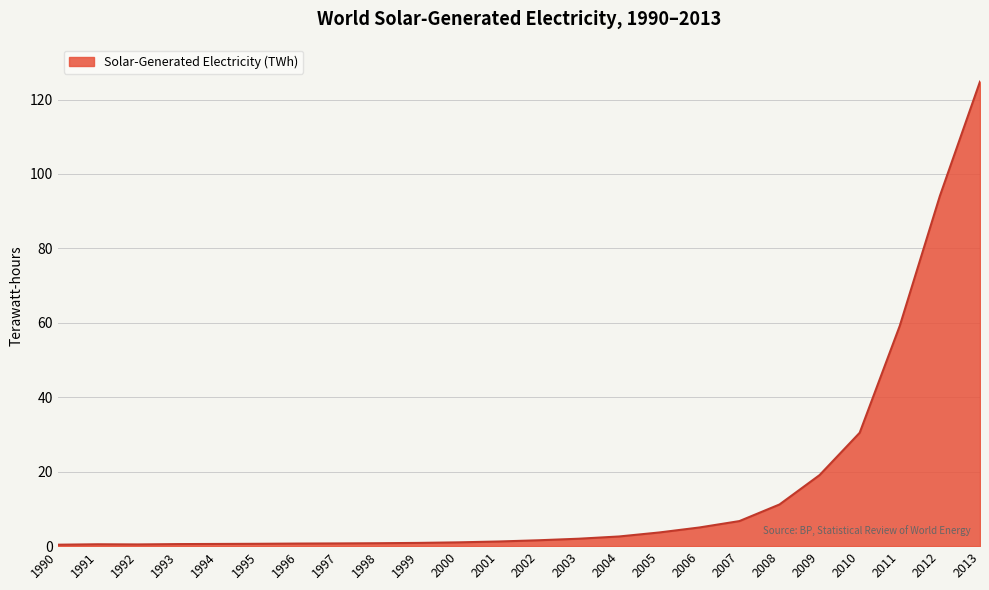

What is the smallest value displayed?

0.4